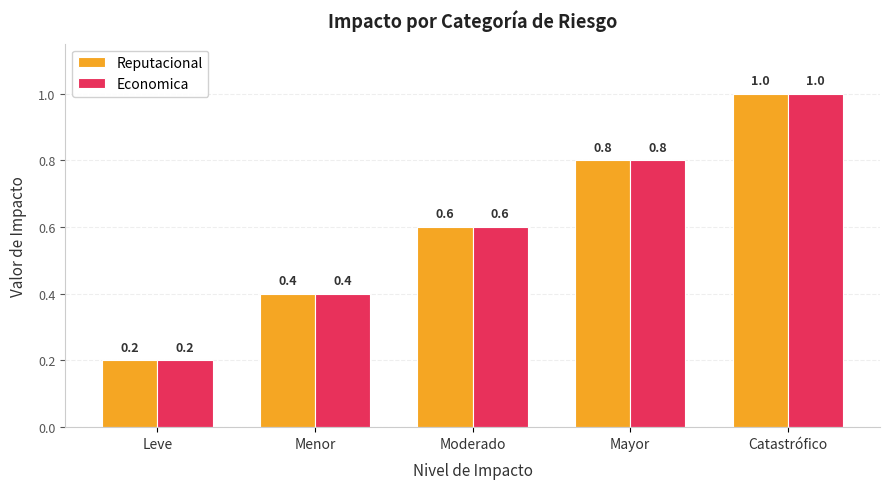

What position from the right is Menor?

4